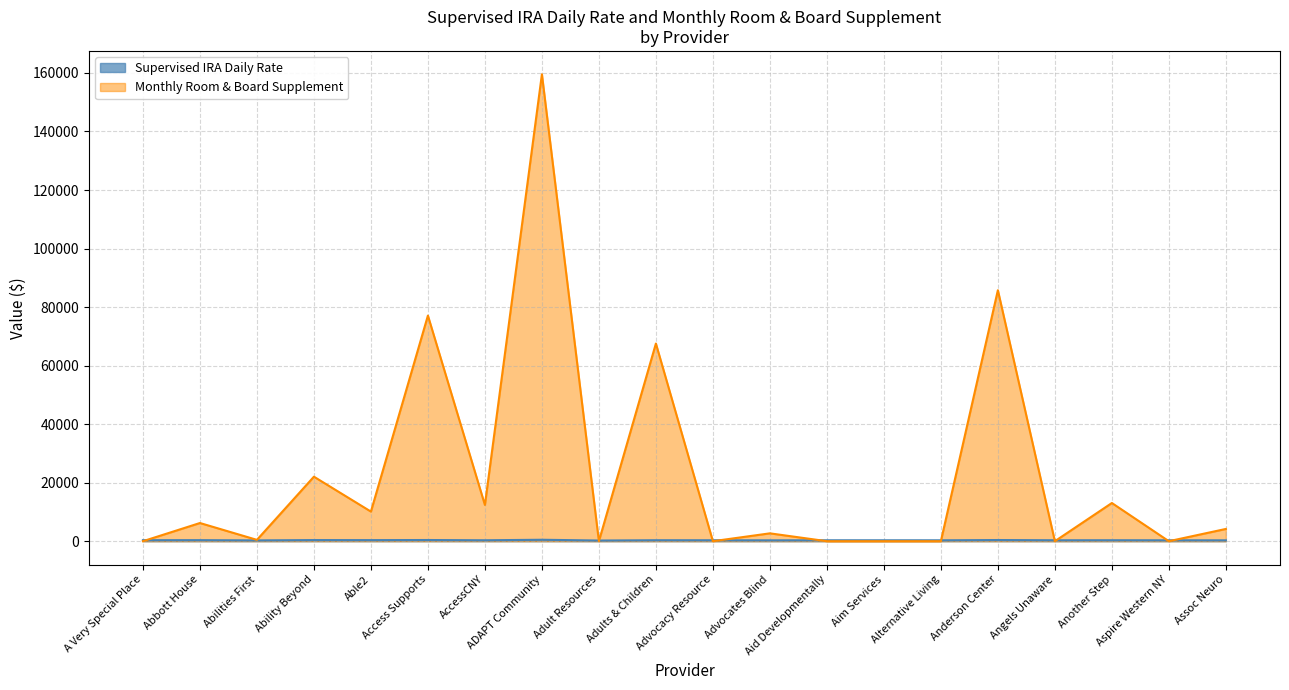

Which series has the largest range (max minus min)?

Monthly Room & Board Supplement